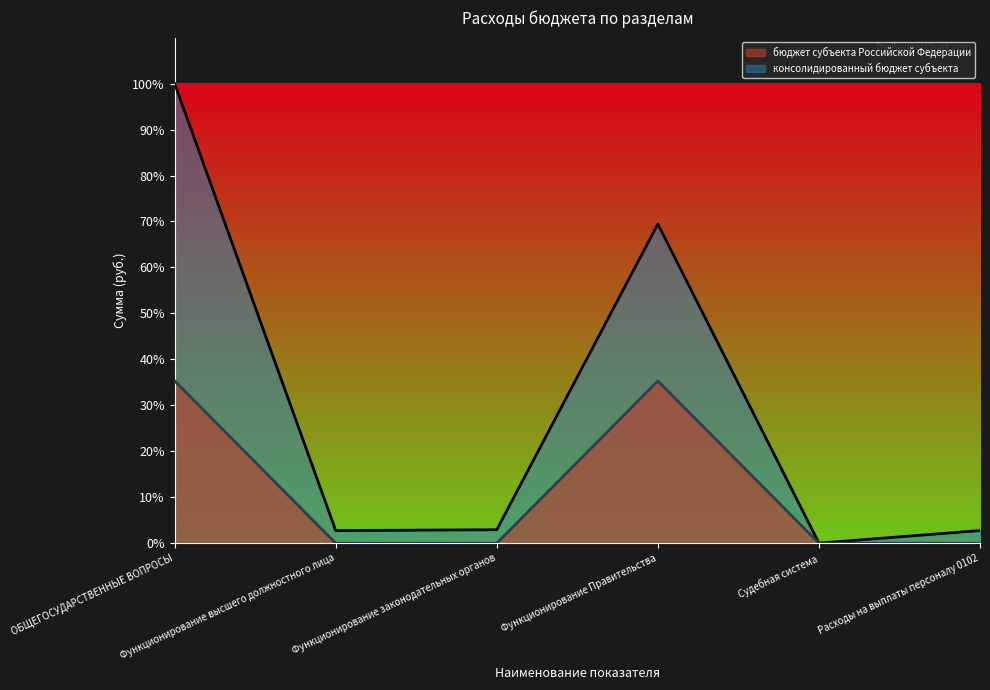

True or false: бюджет субъекта Российской Федерации and консолидированный бюджет субъекта cross at least once.

False